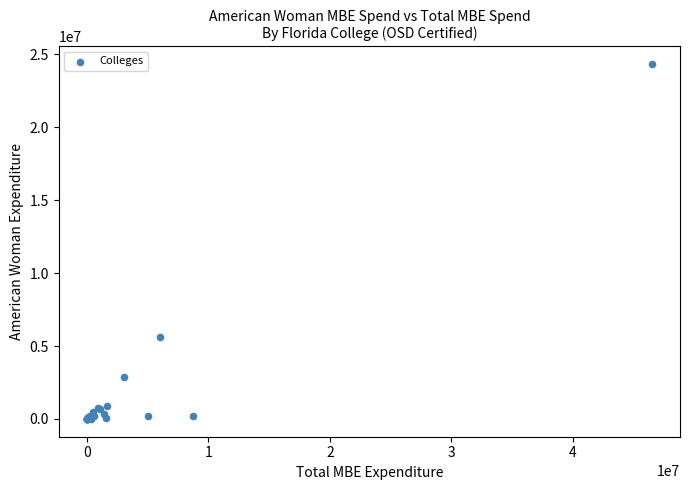

What Y value in the scatter plot is closest to 12165267?

5621161.8